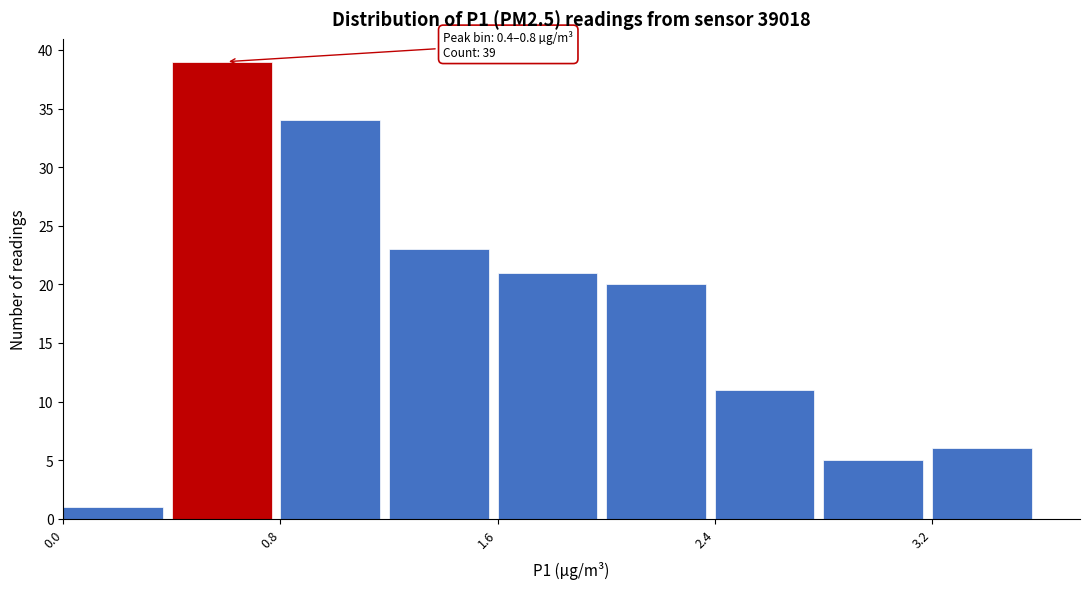

Which range on the x-axis has the tallest bar?

0.4 to 0.8